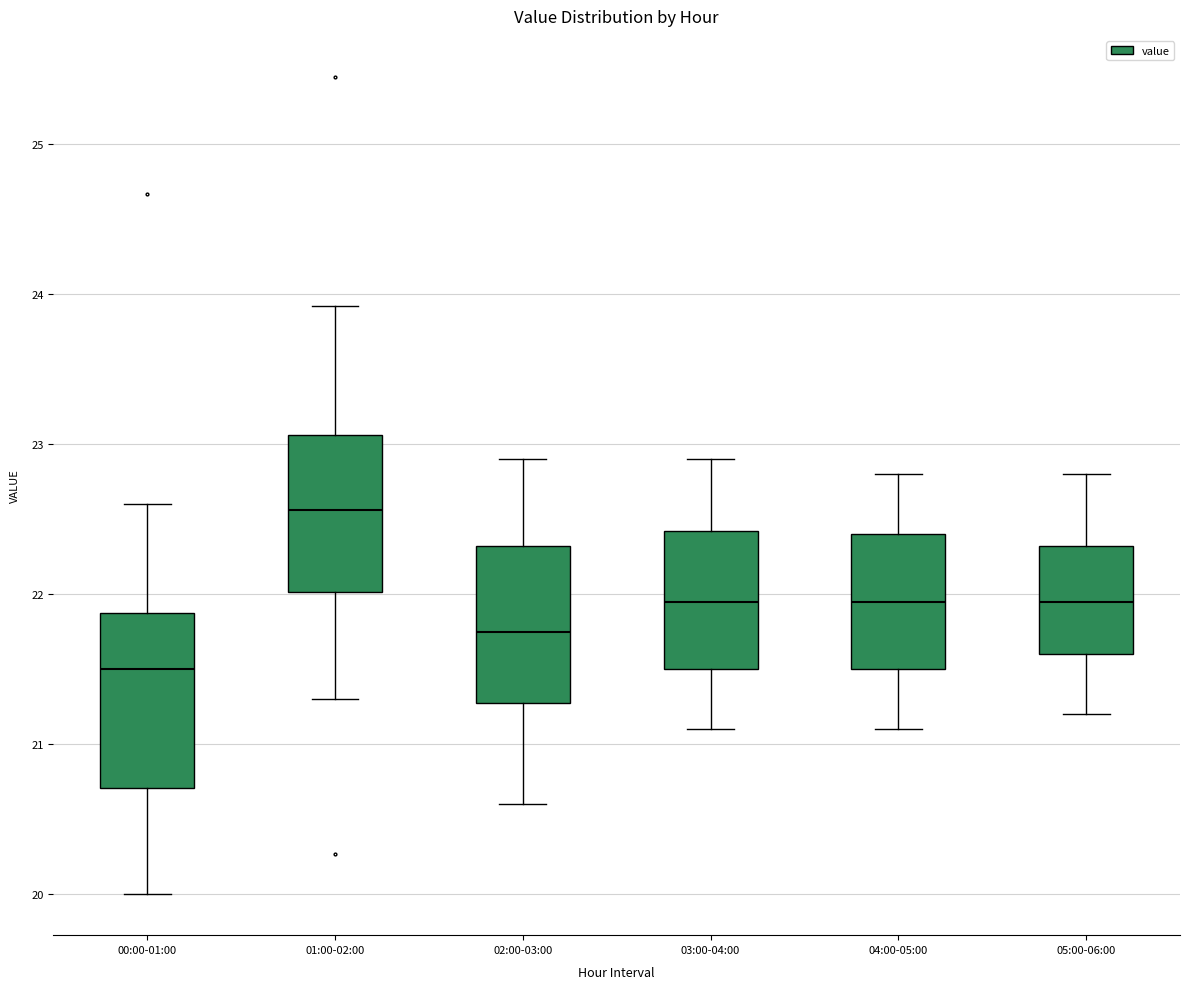

Where does the upper whisker of the box for 02:00-03:00 end on the y-axis? The values are not printed on the chart, so give them approximately, as read against the axis.

22.9